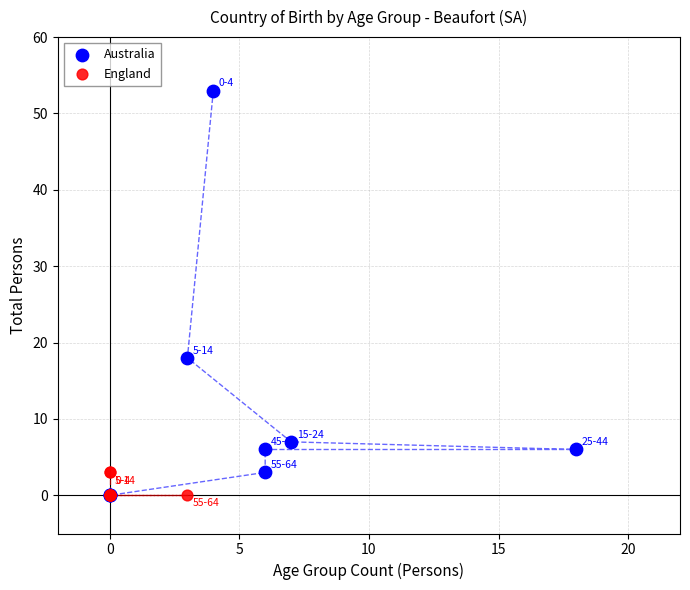

Which series has the largest Y range (max minus min)?

Australia